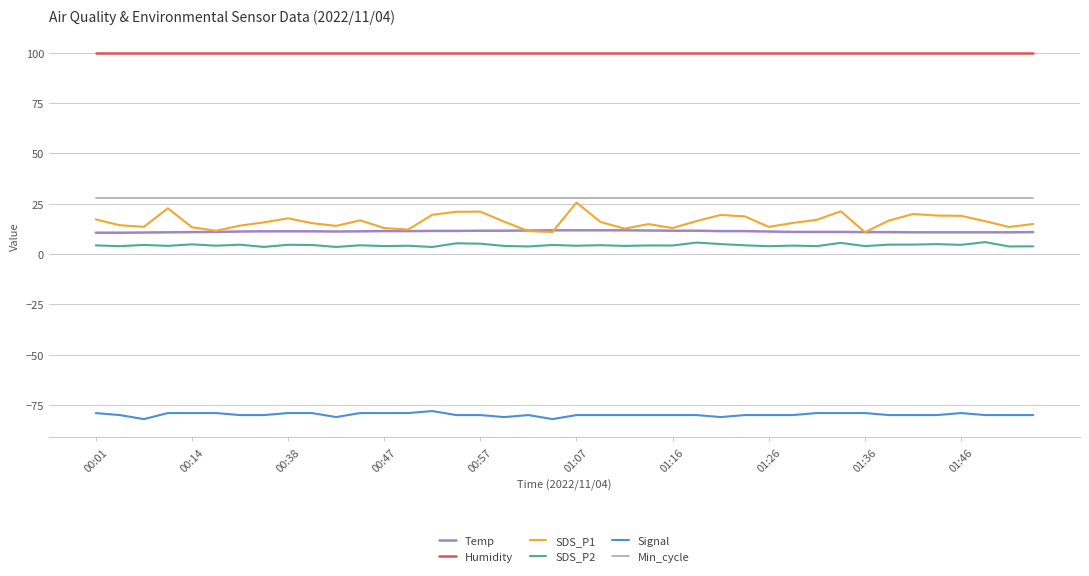

What is the highest value of the Min_cycle series?

28.0